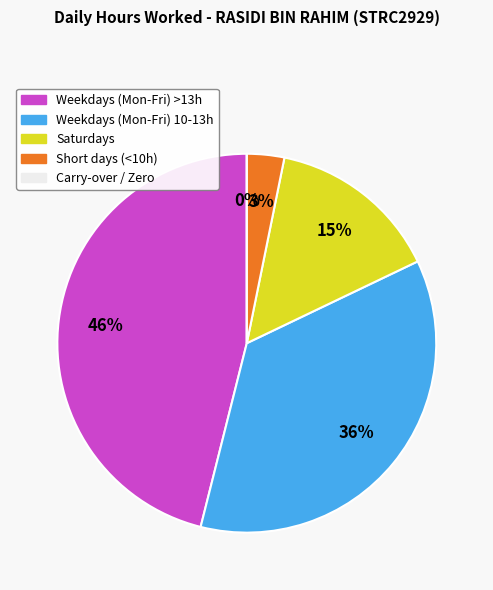

Is Thu 27 the majority of the pie?

No